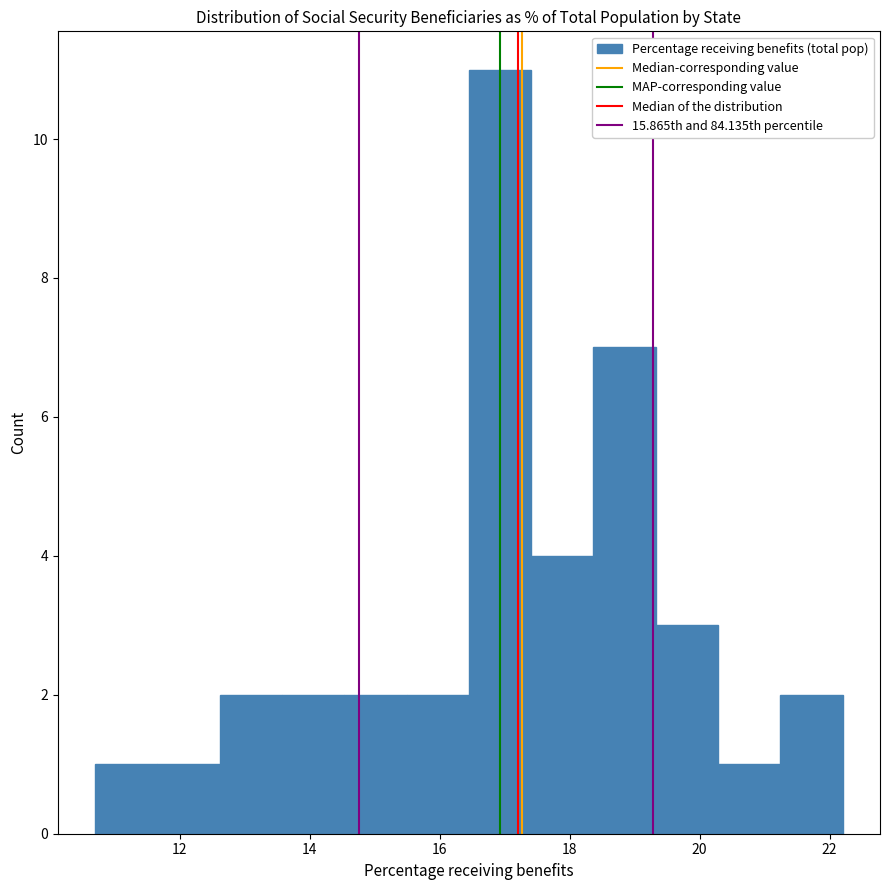

Reading left to right, transcribe this chart: for each bar, give the range it covers on the x-axis and its height. Neither the bar edges nor the heights are printed on the chart, so give them approximately, as read against the axes.

10.8 to 11.6: 1
11.6 to 12.6: 1
12.6 to 13.6: 2
13.6 to 14.6: 2
14.6 to 15.4: 2
15.4 to 16.4: 2
16.4 to 17.4: 11
17.4 to 18.4: 4
18.4 to 19.4: 7
19.4 to 20.2: 3
20.2 to 21.2: 1
21.2 to 22.2: 2